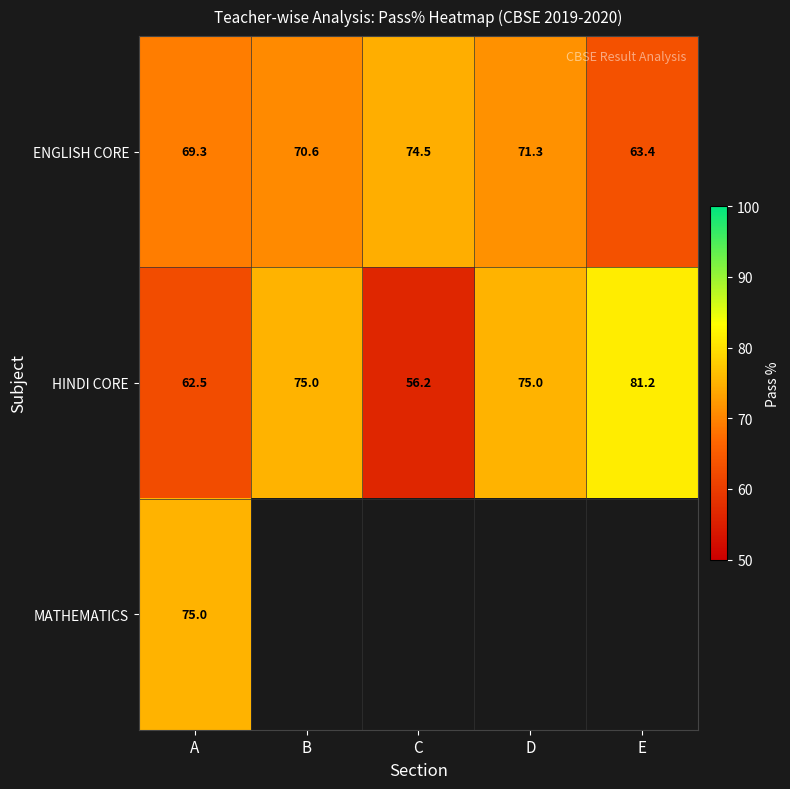

At which category does the chart reach its peak across all series?

E